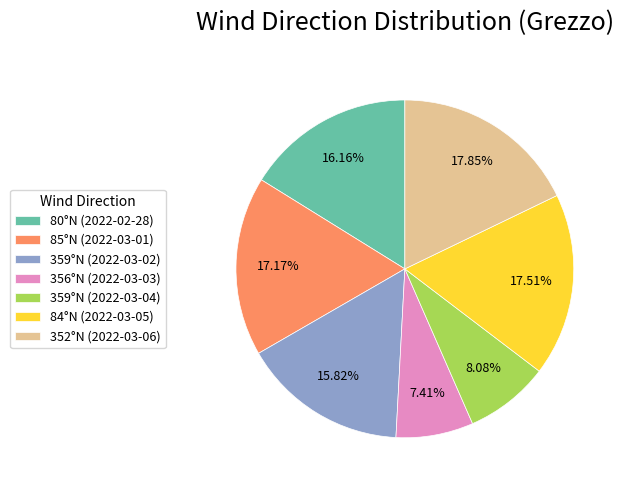

To the nearest percent, what portion does 85°N (2022-03-01) represent?

17%